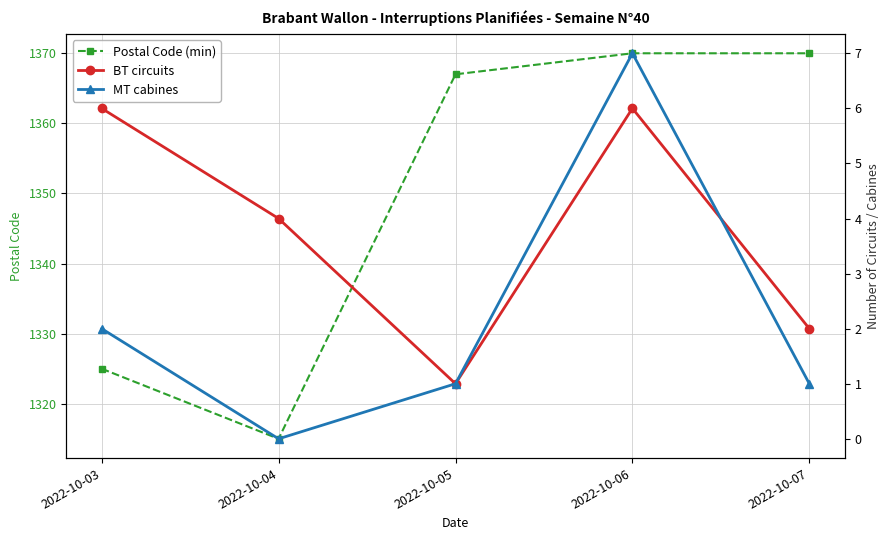

Reading right to left, transcribe all the data shown in this chart.

Postal Code (min): 1370	1370	1367	1315	1325
BT circuits: 2	6	1	4	6
MT cabines: 1	7	1	0	2